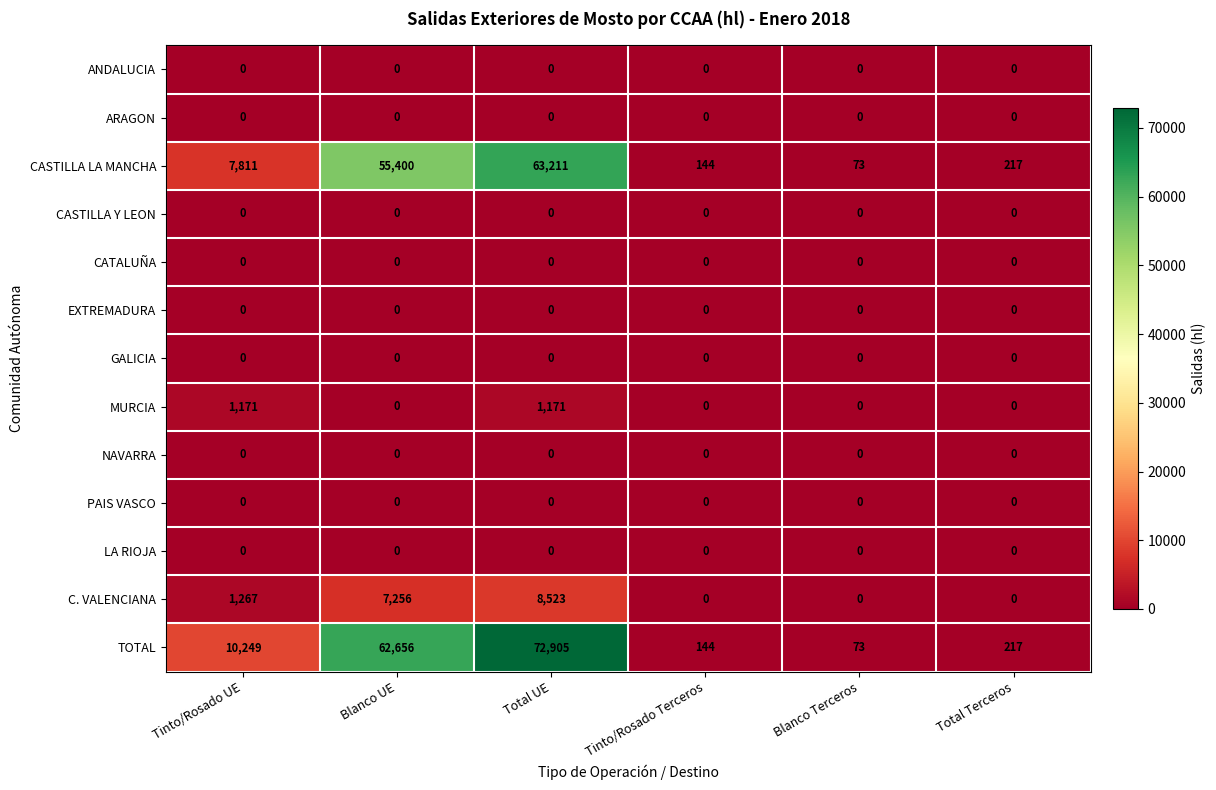

Which series has the widest spread of values?

TOTAL